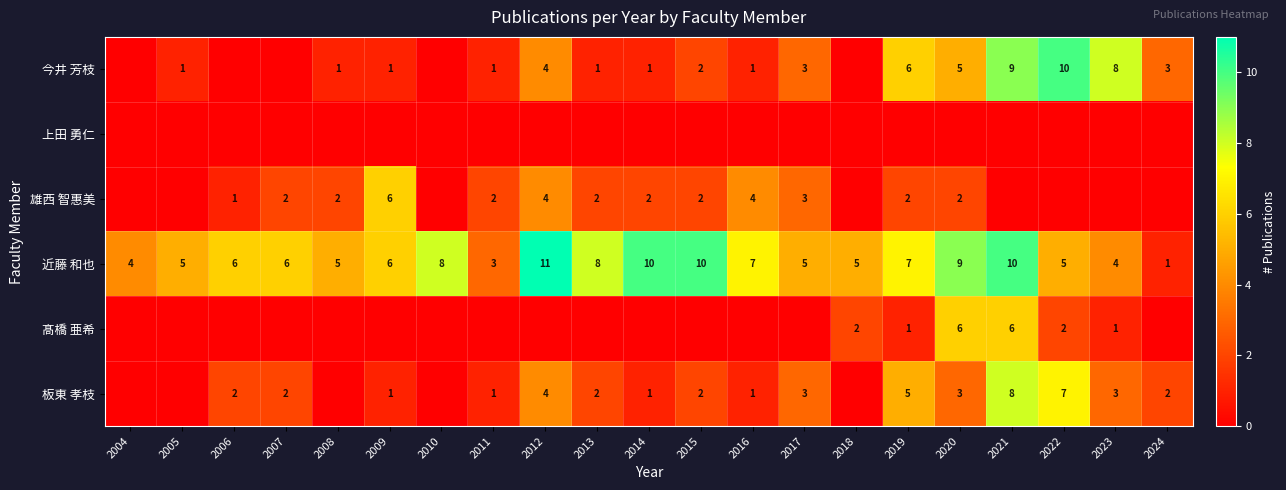

At which category is the sum across all series the highest?

2021